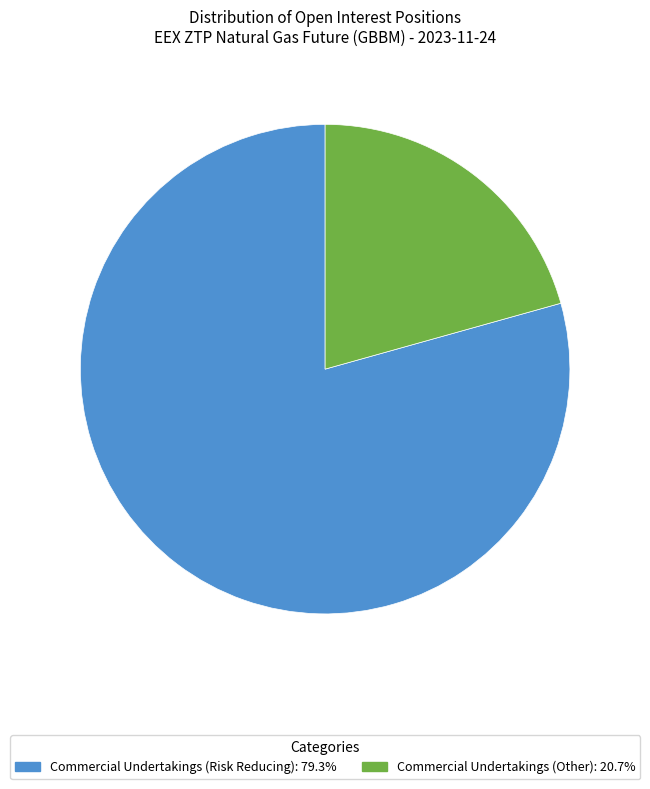

Is there a majority slice in this chart?

Yes